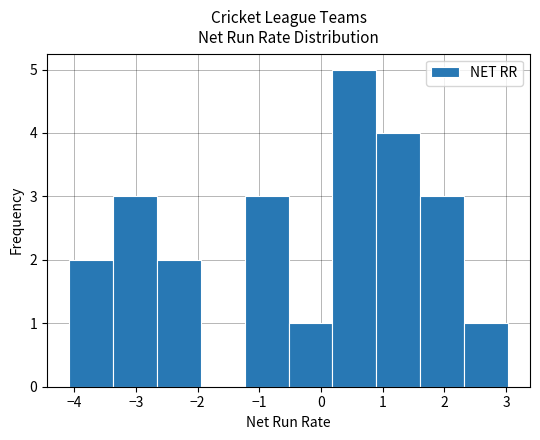

What is the height of the bar covering -1.2 to -0.5 on the x-axis? Neither the bar edges nor the heights are printed on the chart, so give them approximately, as read against the axes.

3